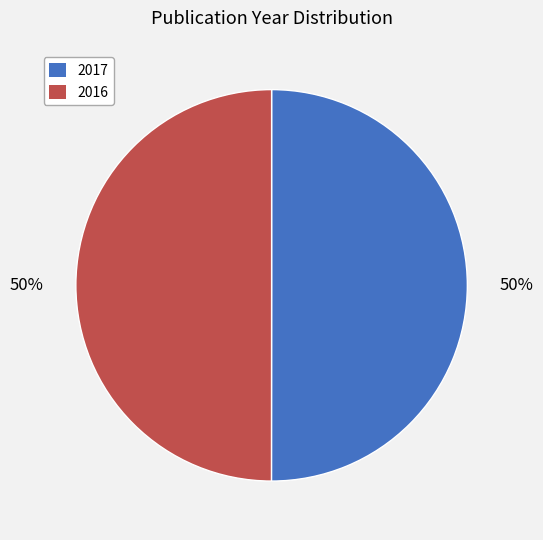

The 2016 slice represents 50% of the pie. True or false?

True